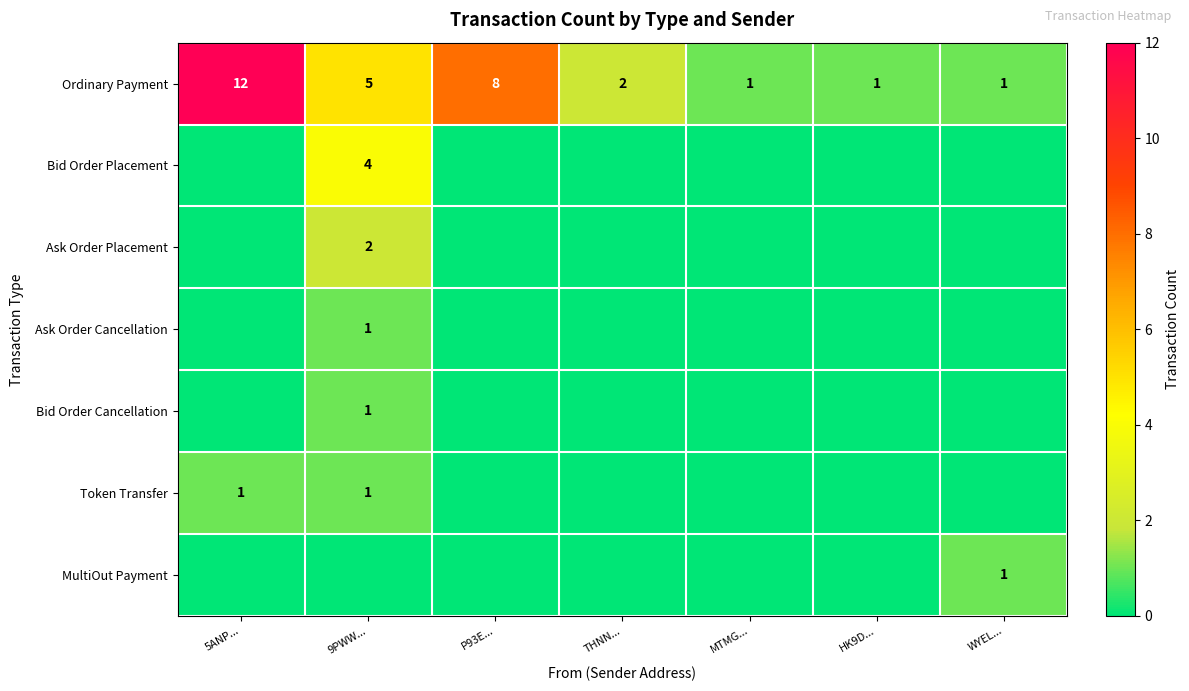

What is the total value across all series at HK9D...?

1